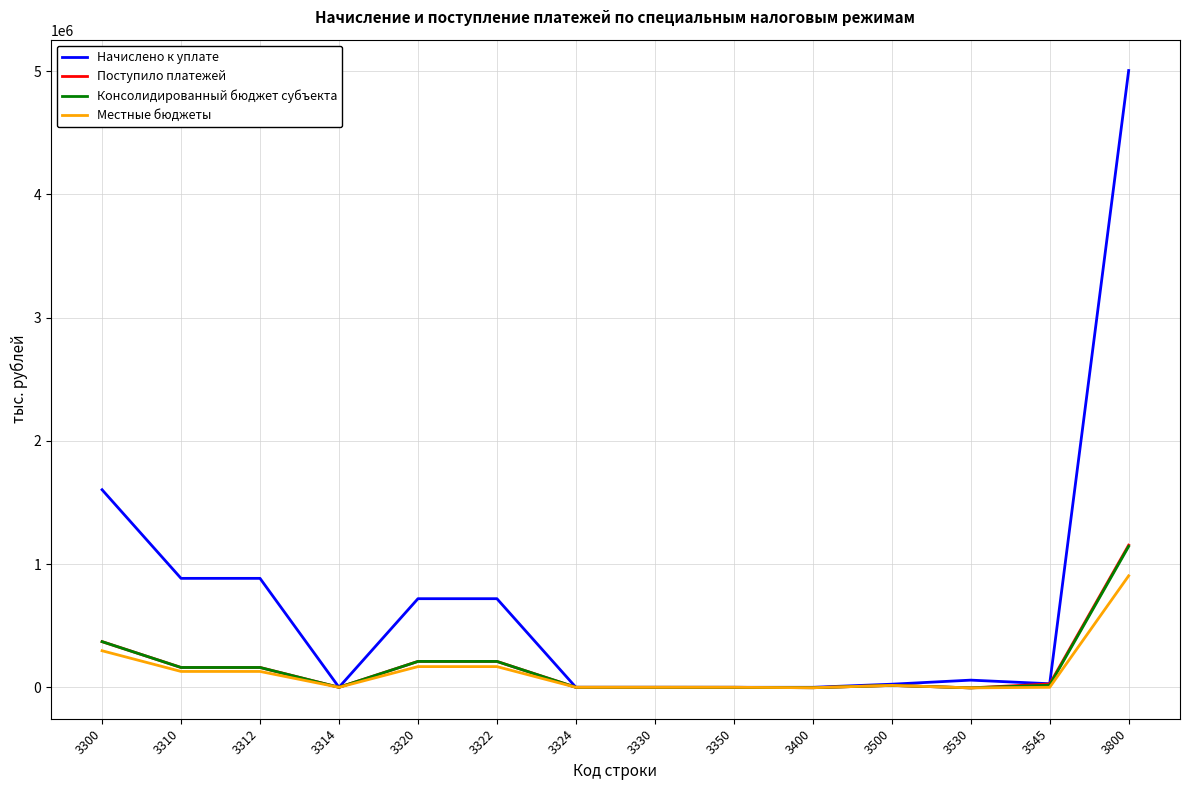

Is the value of Начислено к уплате at 3310 greater than the value of Местные бюджеты at 3545?

Yes